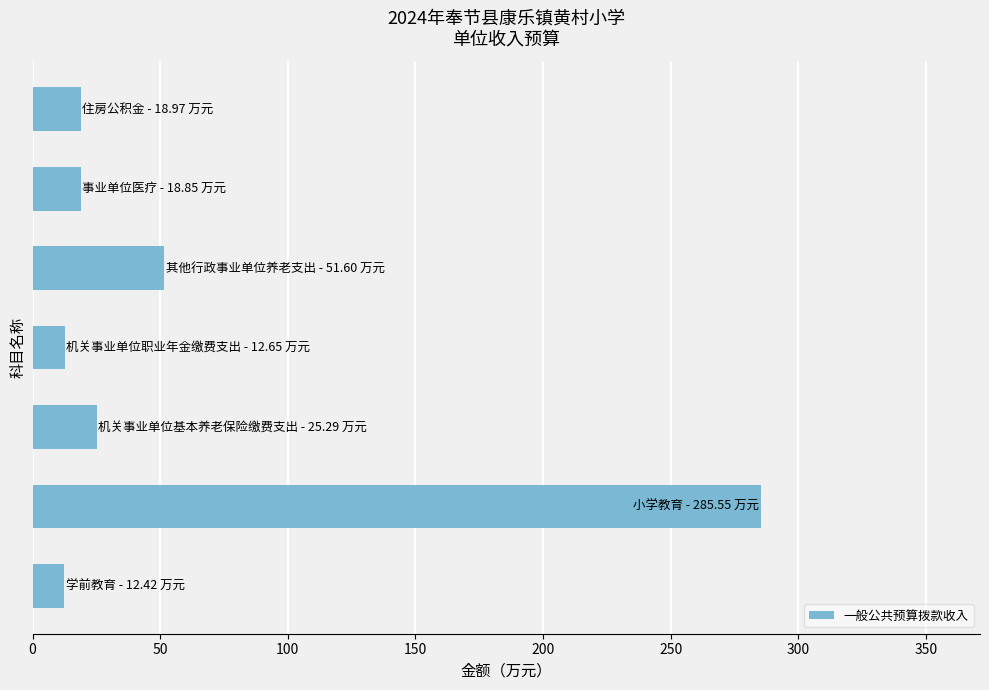

How many bars are there in total?

7